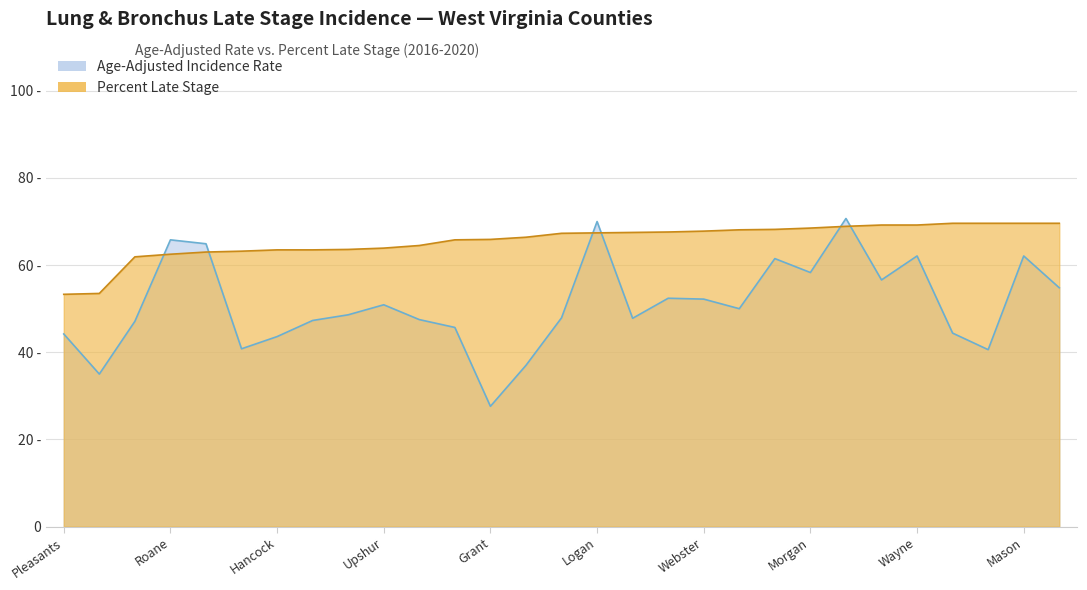

At which label is Age-Adjusted Incidence Rate closest to 49?

Putnam